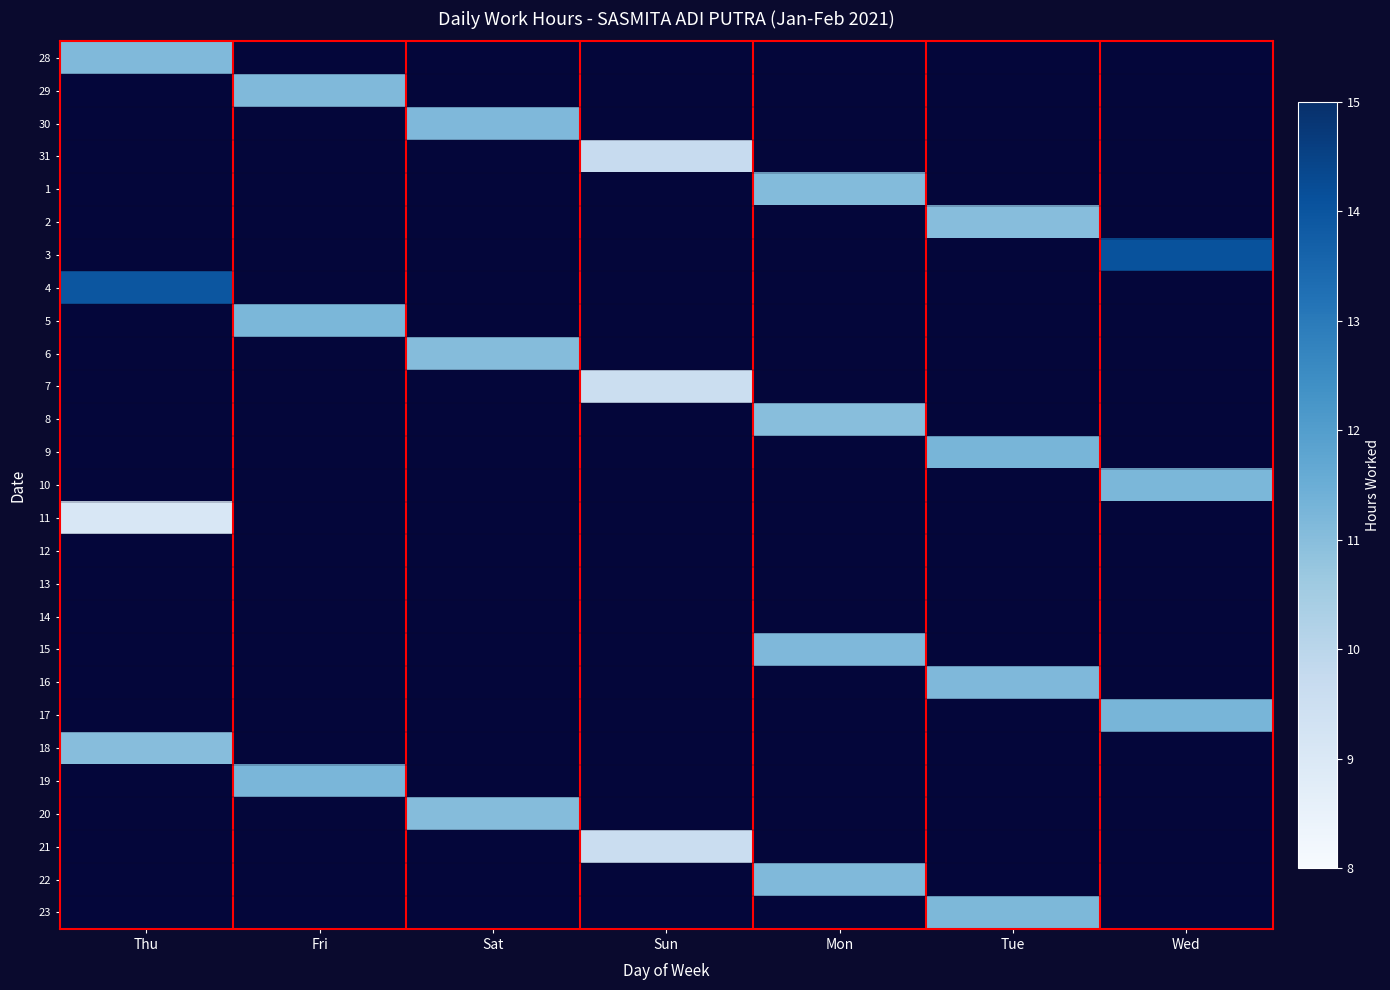

How many positive values does the 7 series have?

1